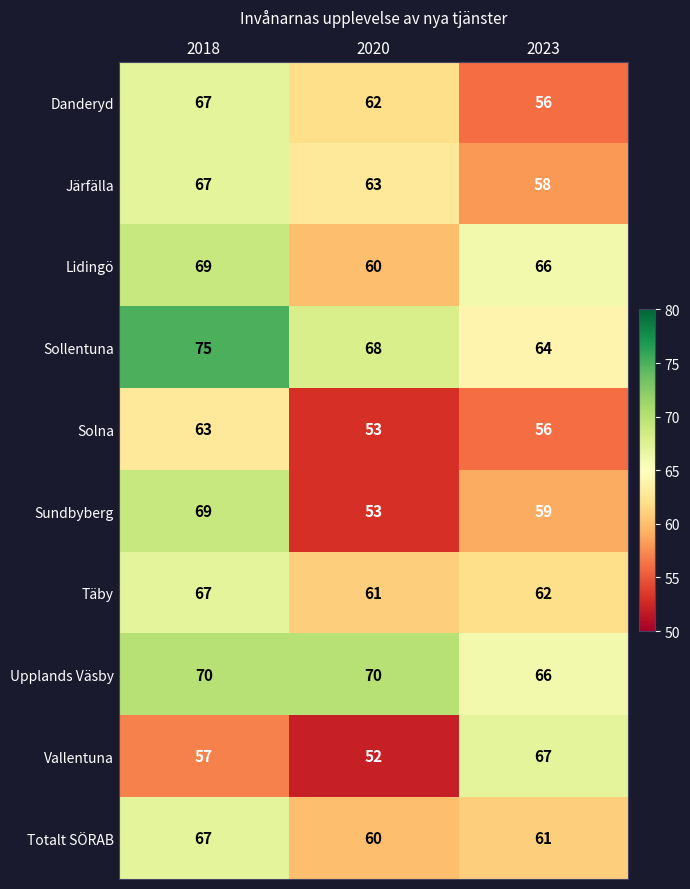

At which label does Sollentuna first exceed 68?

2018